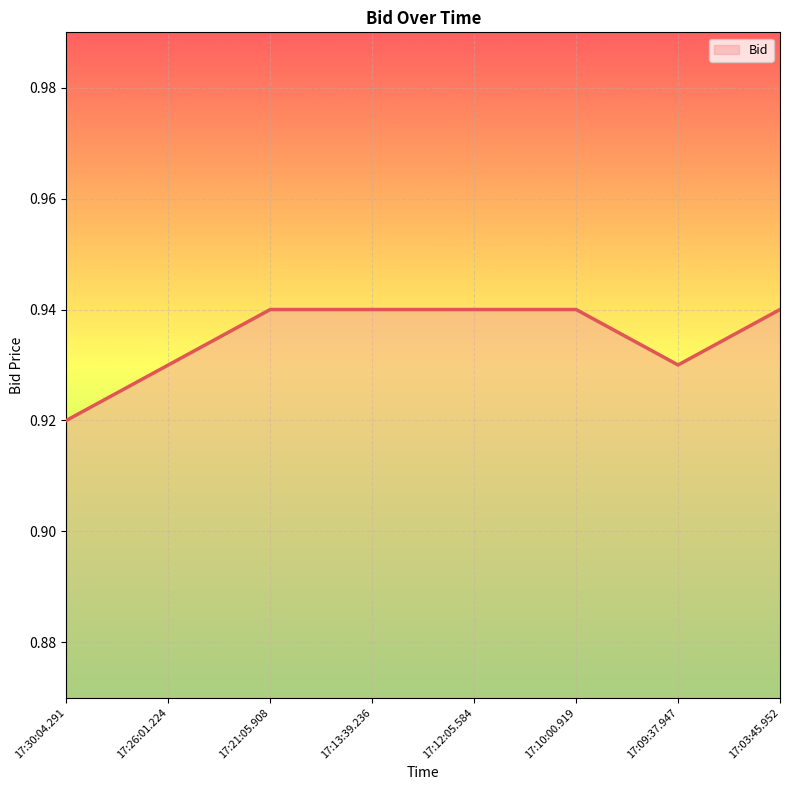

Is it true that the value at 17:13:39.236 is 0.4?

False